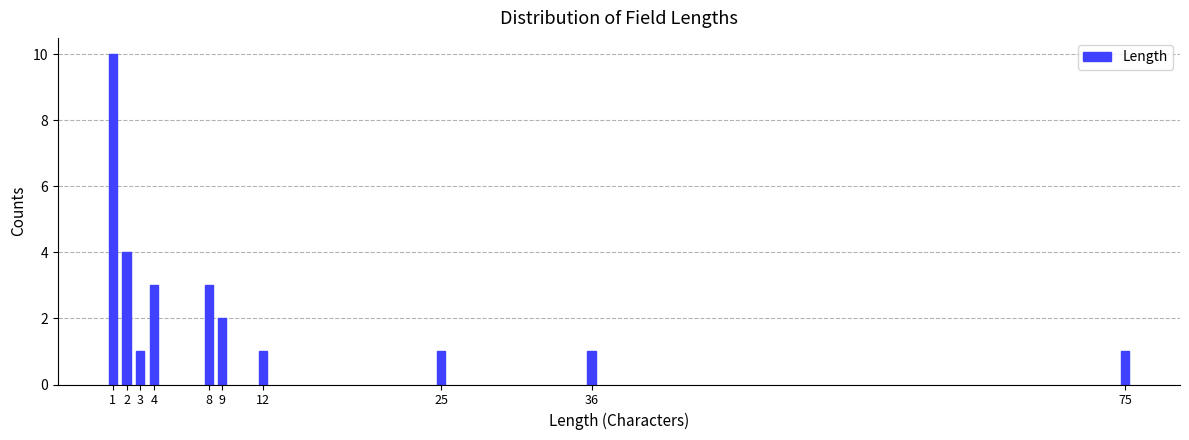

Reading left to right, extract all data points from this chart.

10	4	1	3	3	2	1	1	1	1